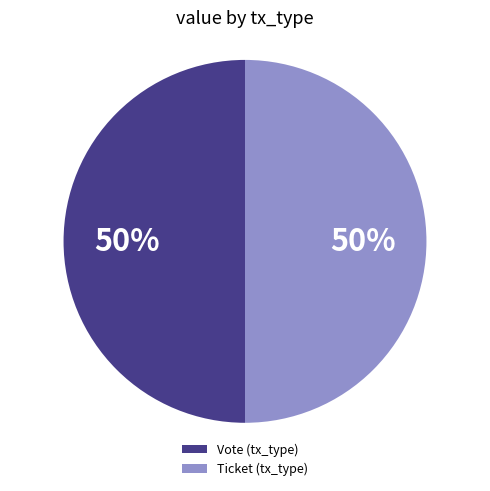

To the nearest percent, what is the average slice percentage?

50%